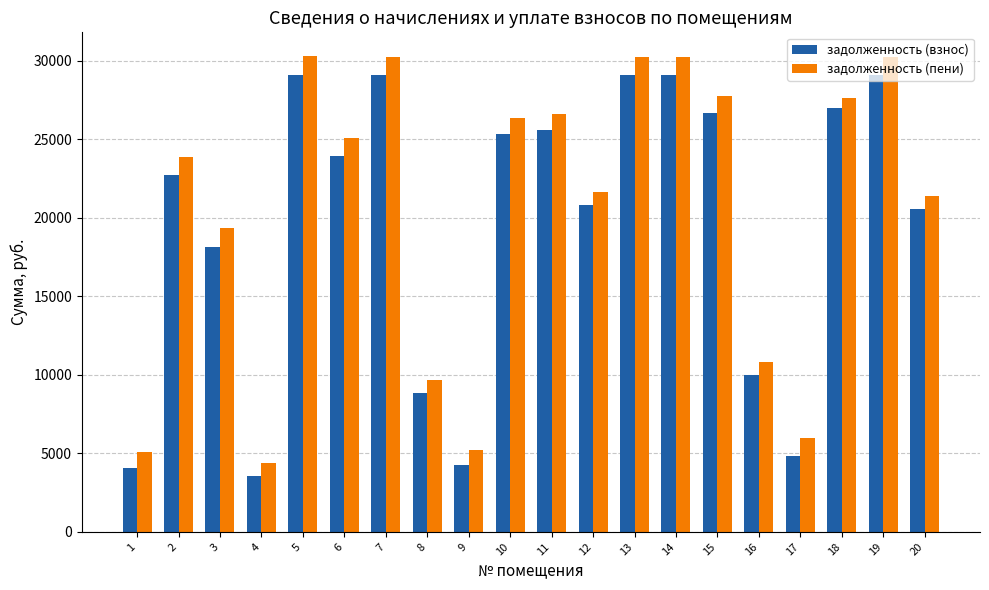

What is the minimum value for задолженность (пени)?

4389.6